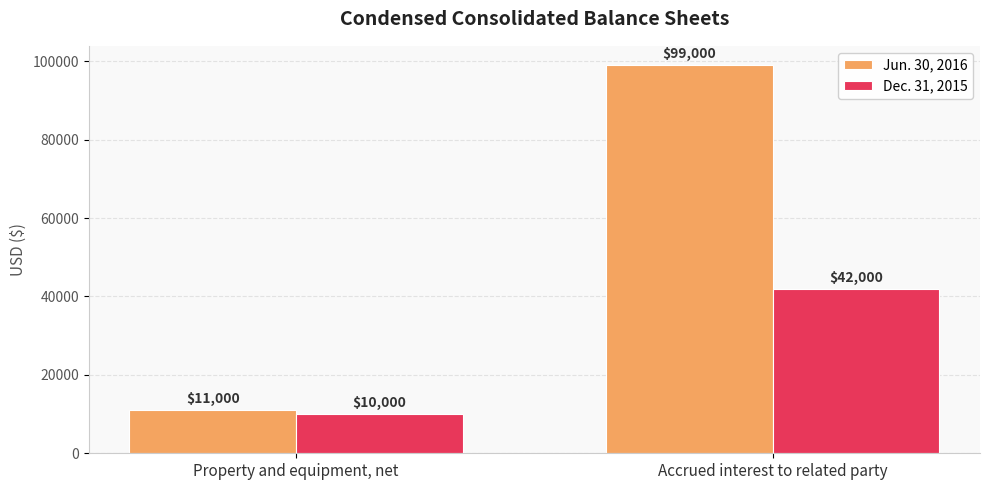

How many bars are there in total?

4